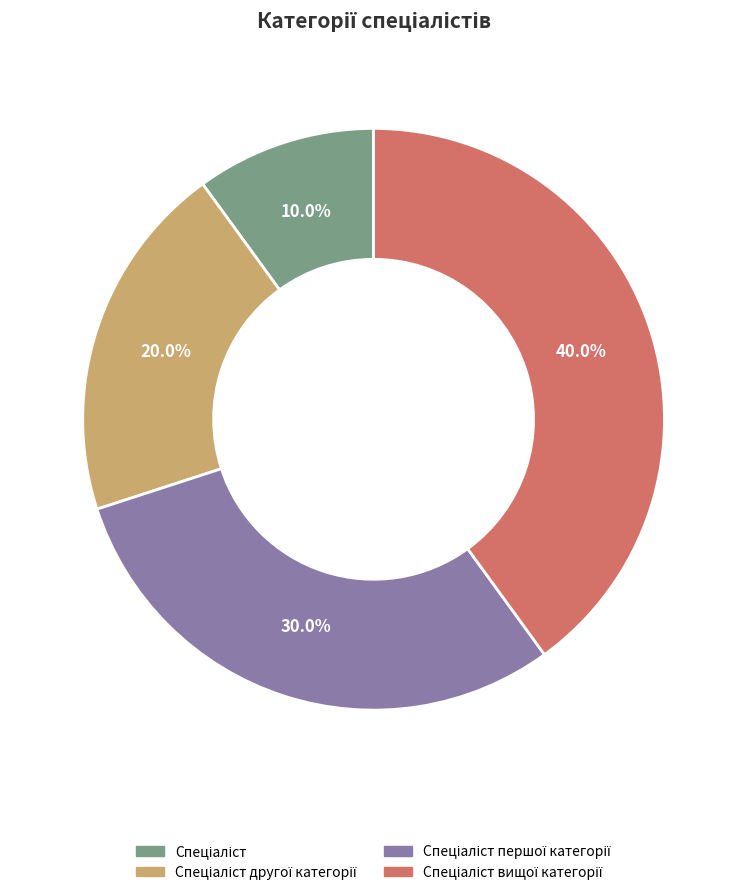

To the nearest percent, what is the average slice percentage?

25%